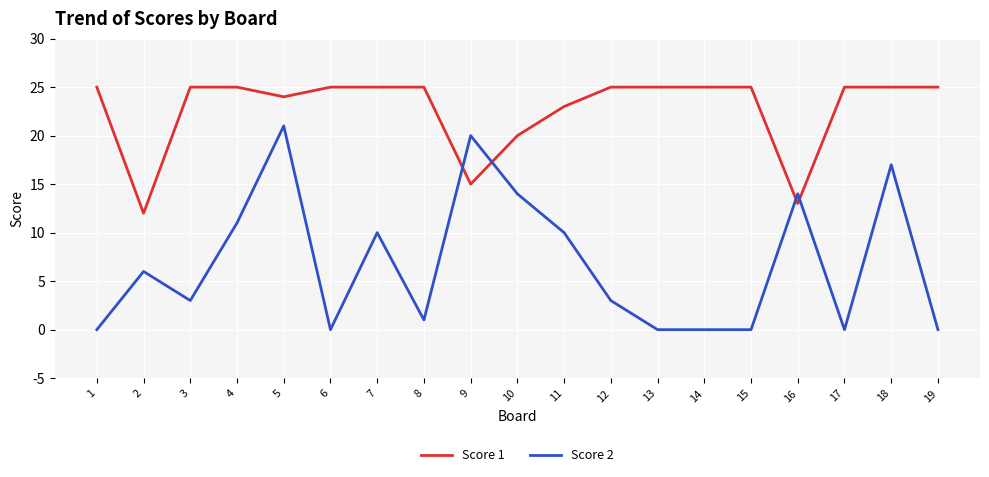

True or false: Score 1 has a value of 25 at 12.

True